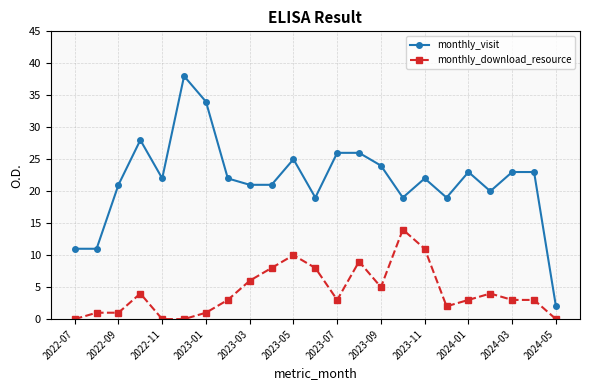

Which series has the largest range (max minus min)?

monthly_visit